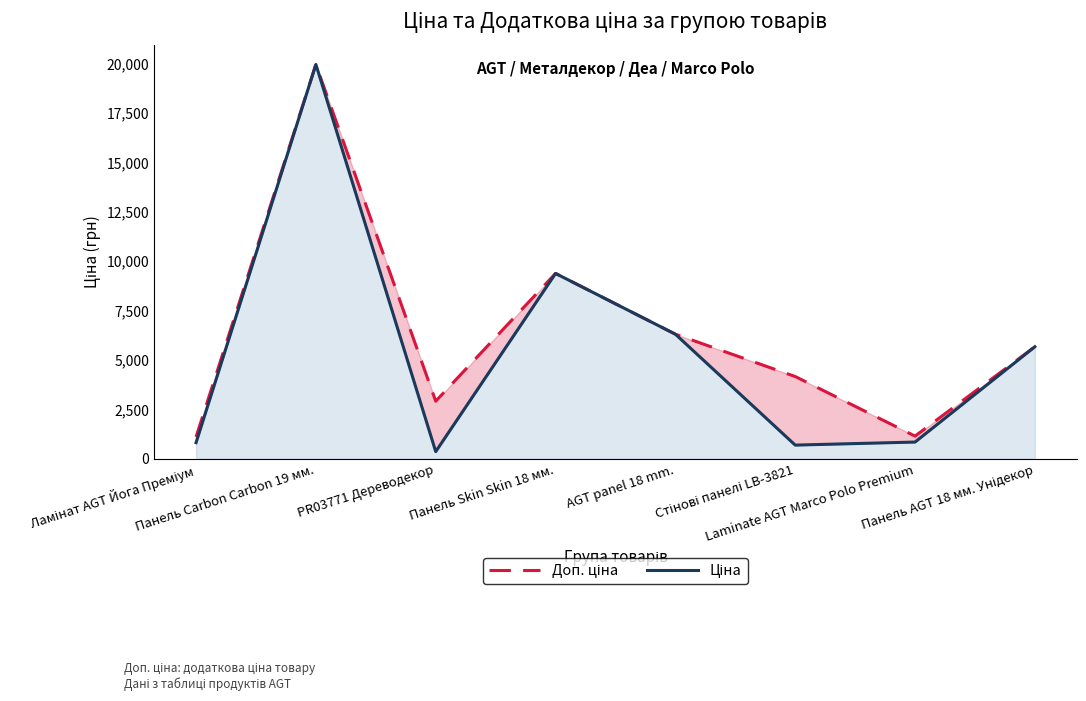

Which category has the lowest value in the Ціна series?

PR03771 Дереводекор